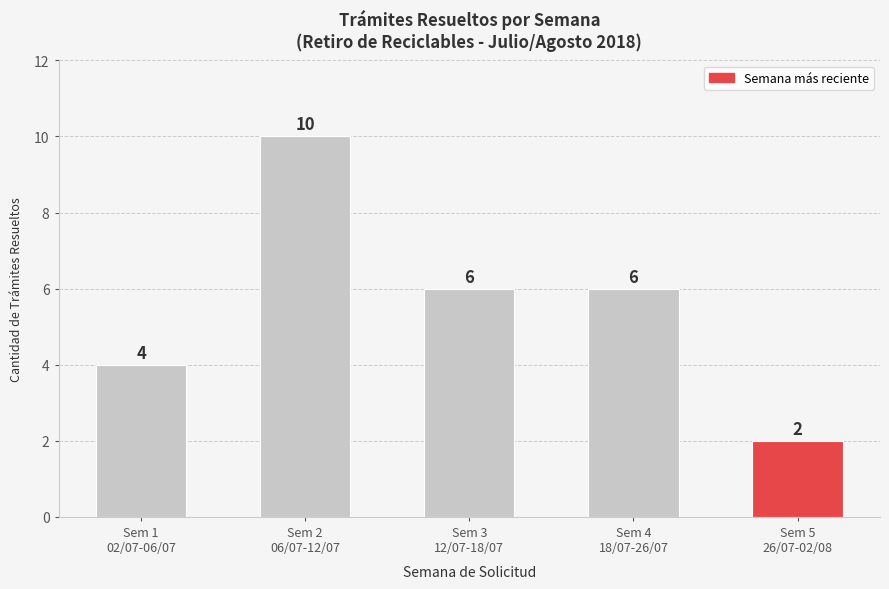

What is the greatest value displayed?

10